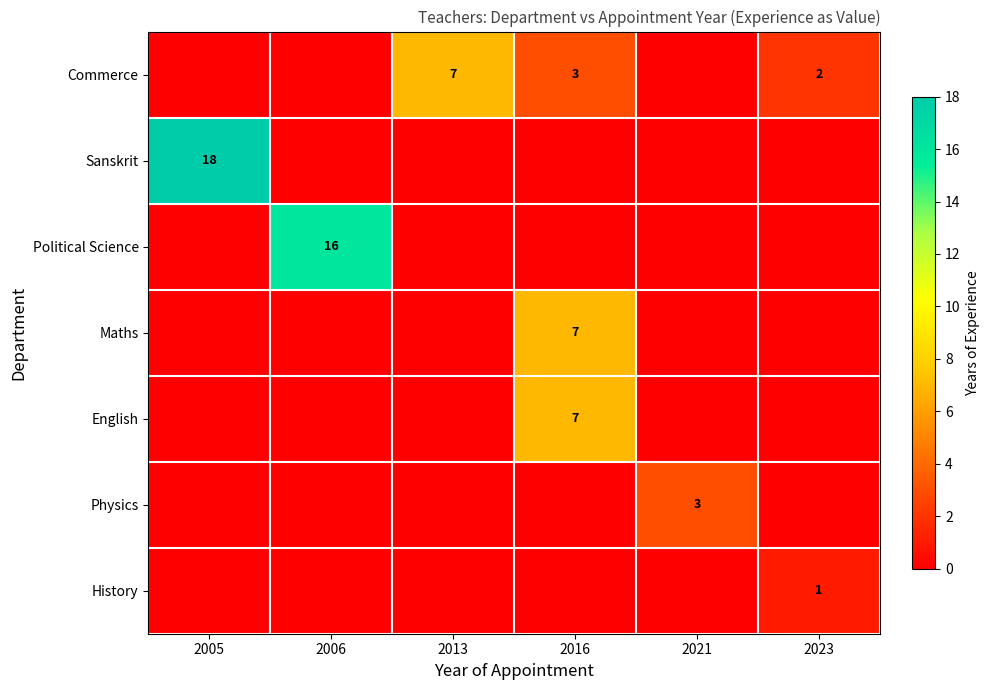

Is the value of History at 2023 greater than the value of English at 2016?

No